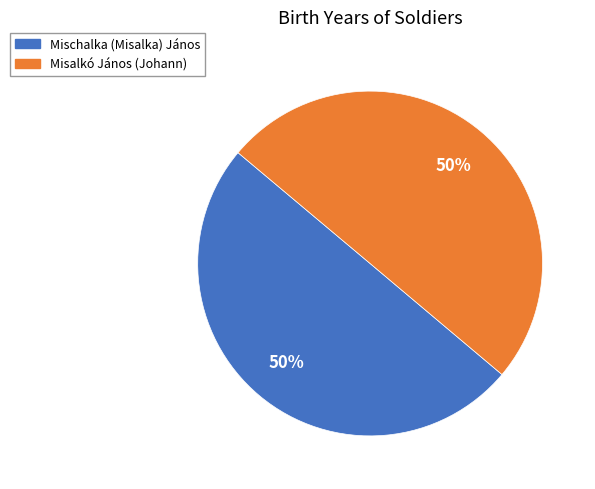

To the nearest percent, what percentage of the pie is Mischalka (Misalka) János?

50%